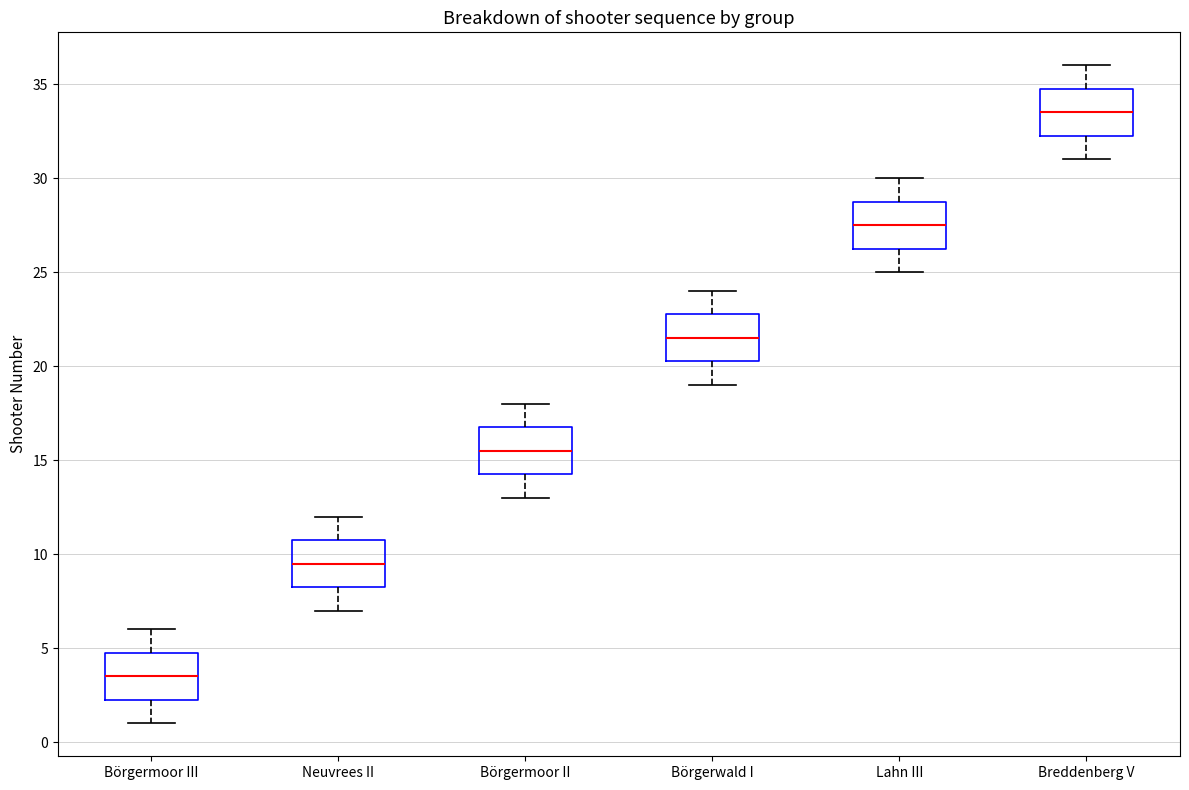

Reading left to right, read every box against the y-axis: the position of its median line, the range the box covers, and the ends of its whiskers. The values are not printed on the chart, so give them approximately, as read against the axis.

Börgermoor III: median 3.5, box 2.5 to 5.0, whiskers 1.0 to 6.0
Neuvrees II: median 9.5, box 8.5 to 11.0, whiskers 7.0 to 12.0
Börgermoor II: median 15.5, box 14.5 to 17.0, whiskers 13.0 to 18.0
Börgerwald I: median 21.5, box 20.5 to 23.0, whiskers 19.0 to 24.0
Lahn III: median 27.5, box 26.5 to 29.0, whiskers 25.0 to 30.0
Breddenberg V: median 33.5, box 32.5 to 35.0, whiskers 31.0 to 36.0